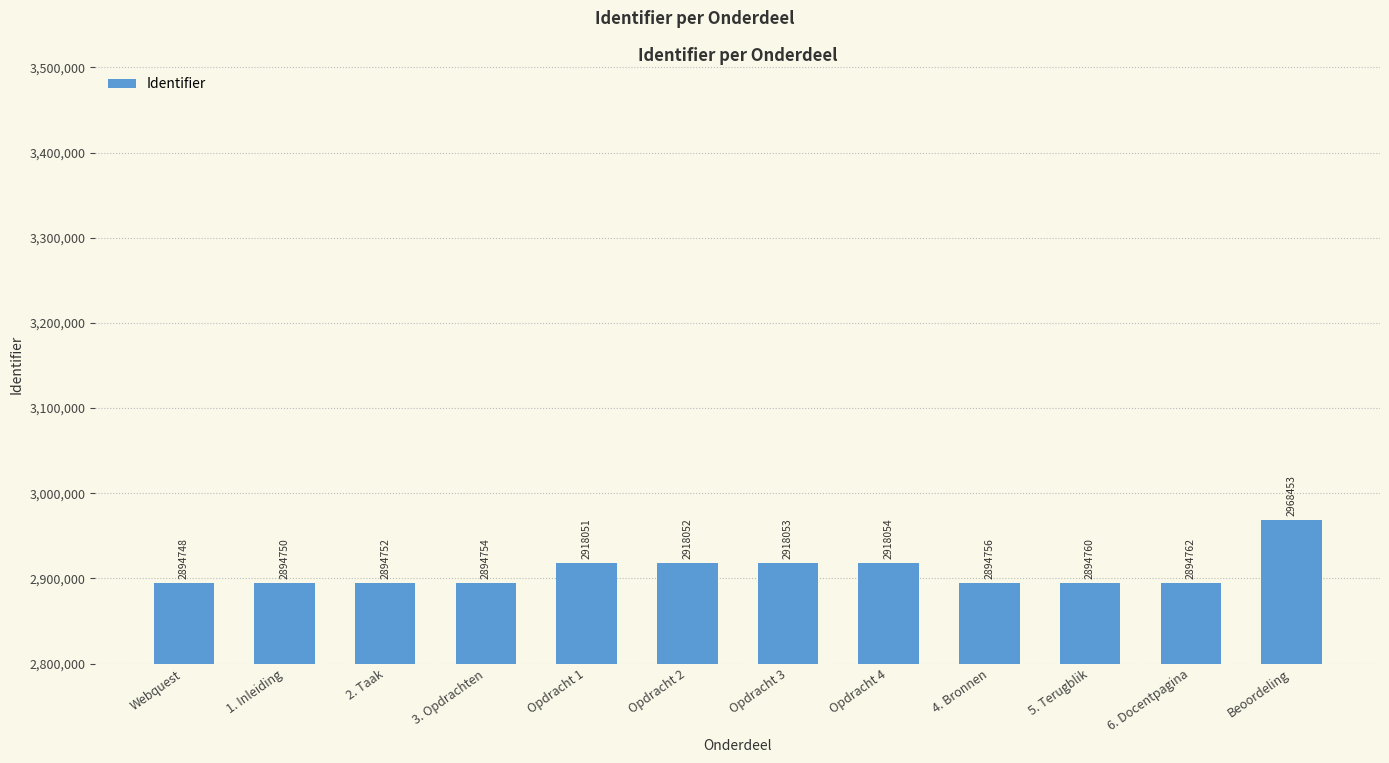

What is the value of the 6th bar from the left?

2918052